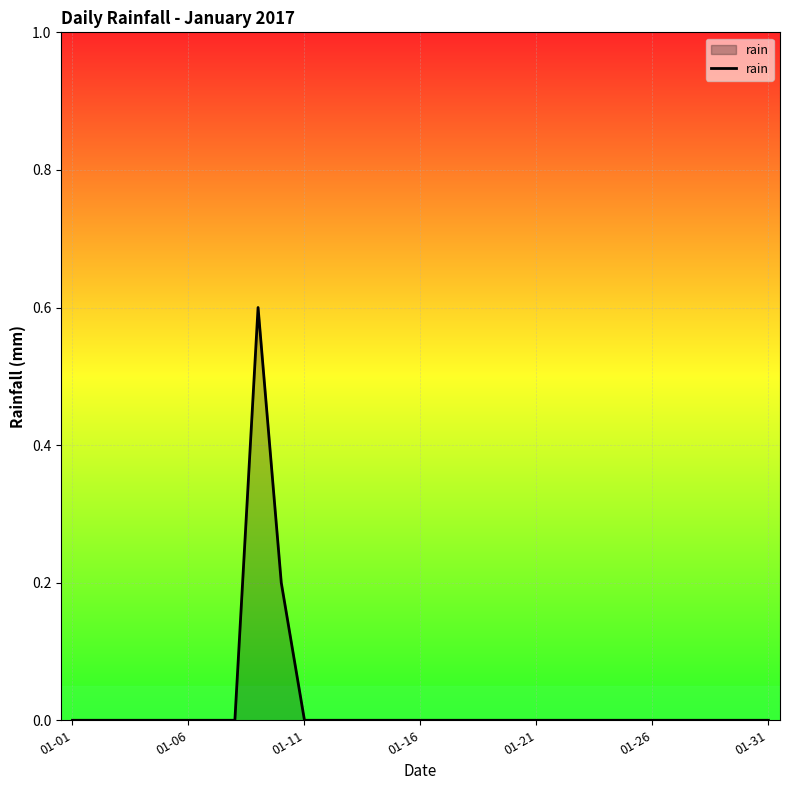

Reading left to right, extract all data points from this chart.

0.0	0.0	0.0	0.0	0.0	0.0	0.0	0.0	0.6	0.2	0.0	0.0	0.0	0.0	0.0	0.0	0.0	0.0	0.0	0.0	0.0	0.0	0.0	0.0	0.0	0.0	0.0	0.0	0.0	0.0	0.0